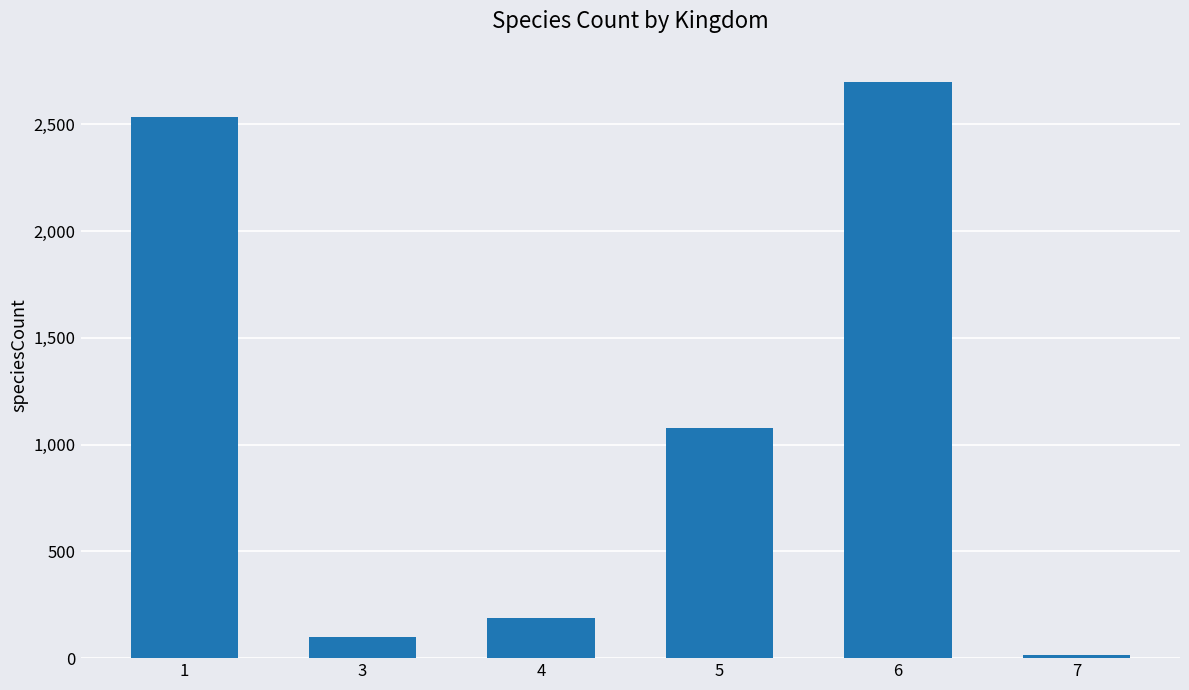

At which label does the data first exceed 1078?

1